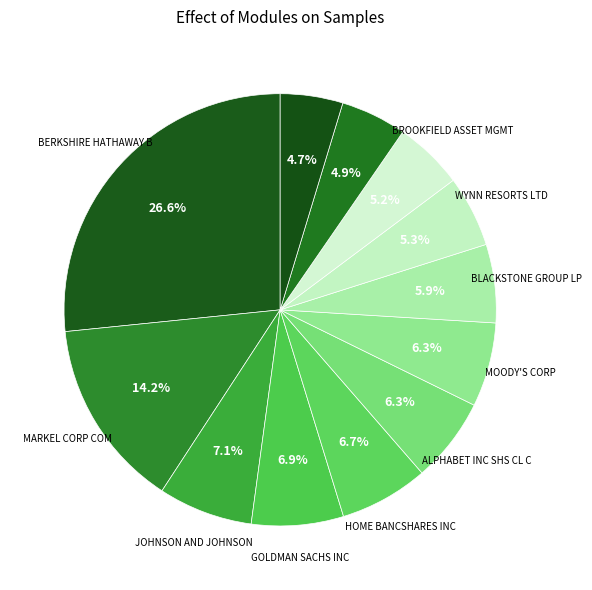

Rank the categories by value from lowest to highest.

WELLS FARGO & CO, AMAZON.COM INC, BROOKFIELD ASSET MGMT, WYNN RESORTS LTD, BLACKSTONE GROUP LP, MOODY'S CORP, ALPHABET INC SHS CL C, HOME BANCSHARES INC, GOLDMAN SACHS INC, JOHNSON AND JOHNSON, MARKEL CORP COM, BERKSHIRE HATHAWAY B